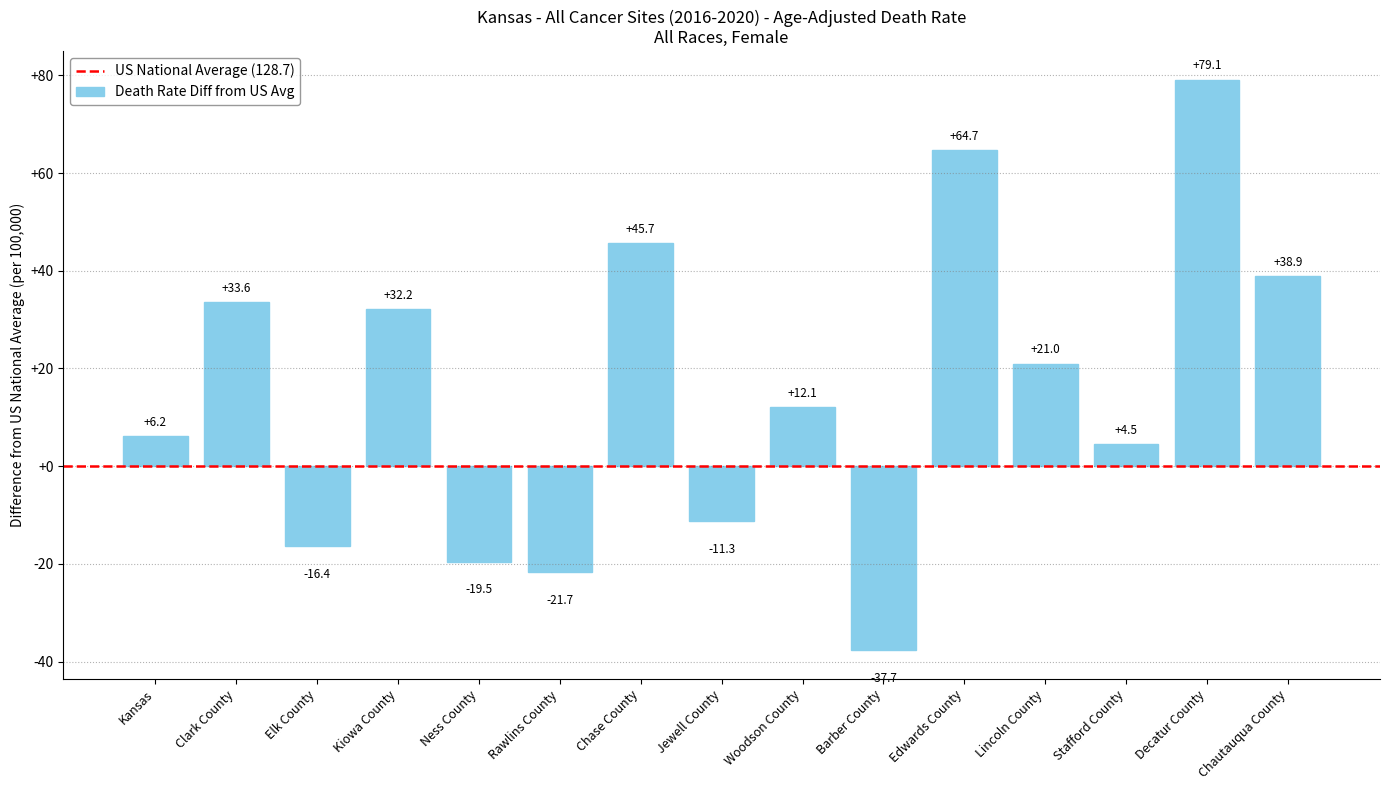

How many data points are less than 12?

7